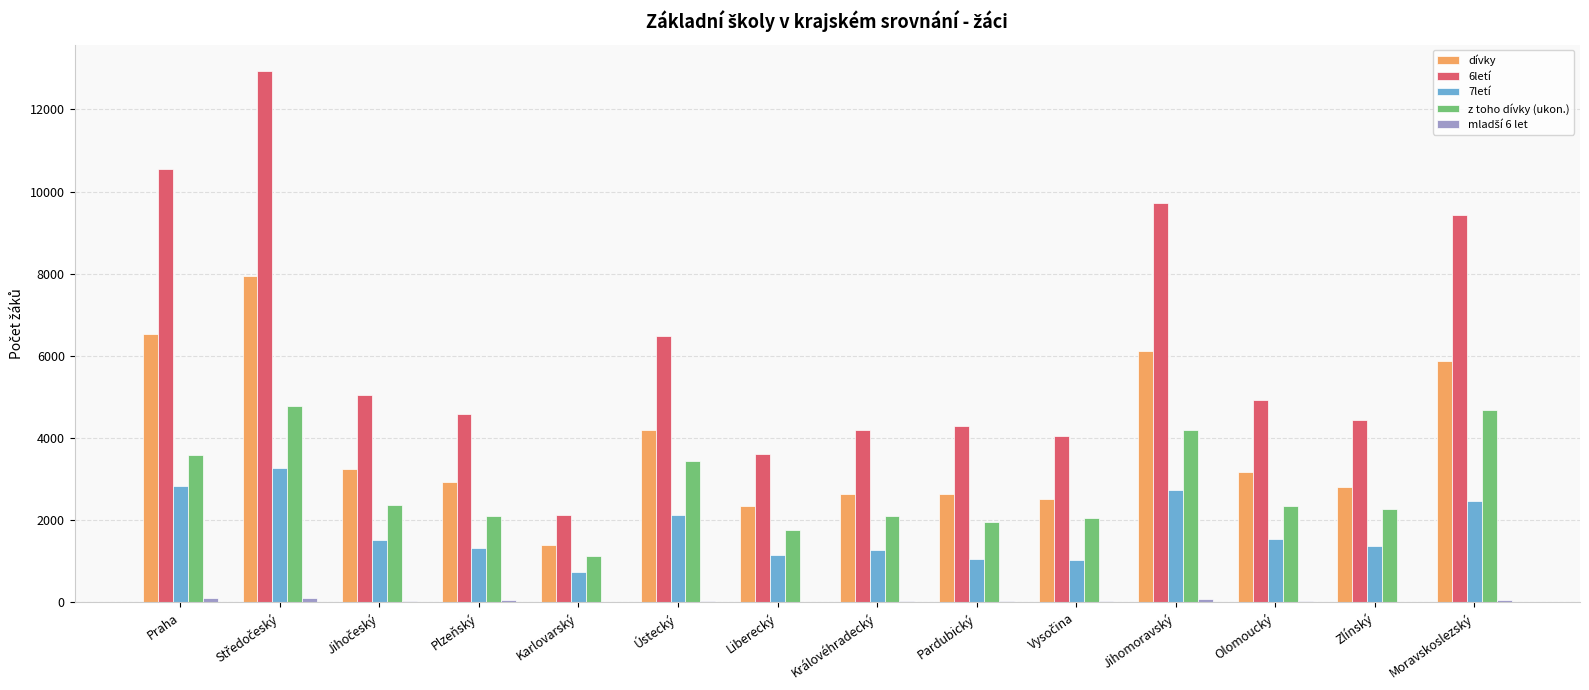

Which series has the largest total across all categories?

6letí